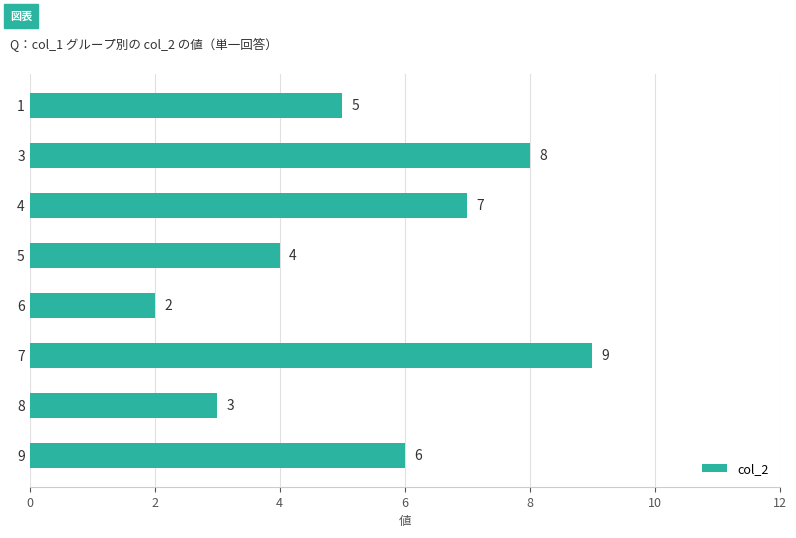

True or false: the data shows 7 at 4.

True